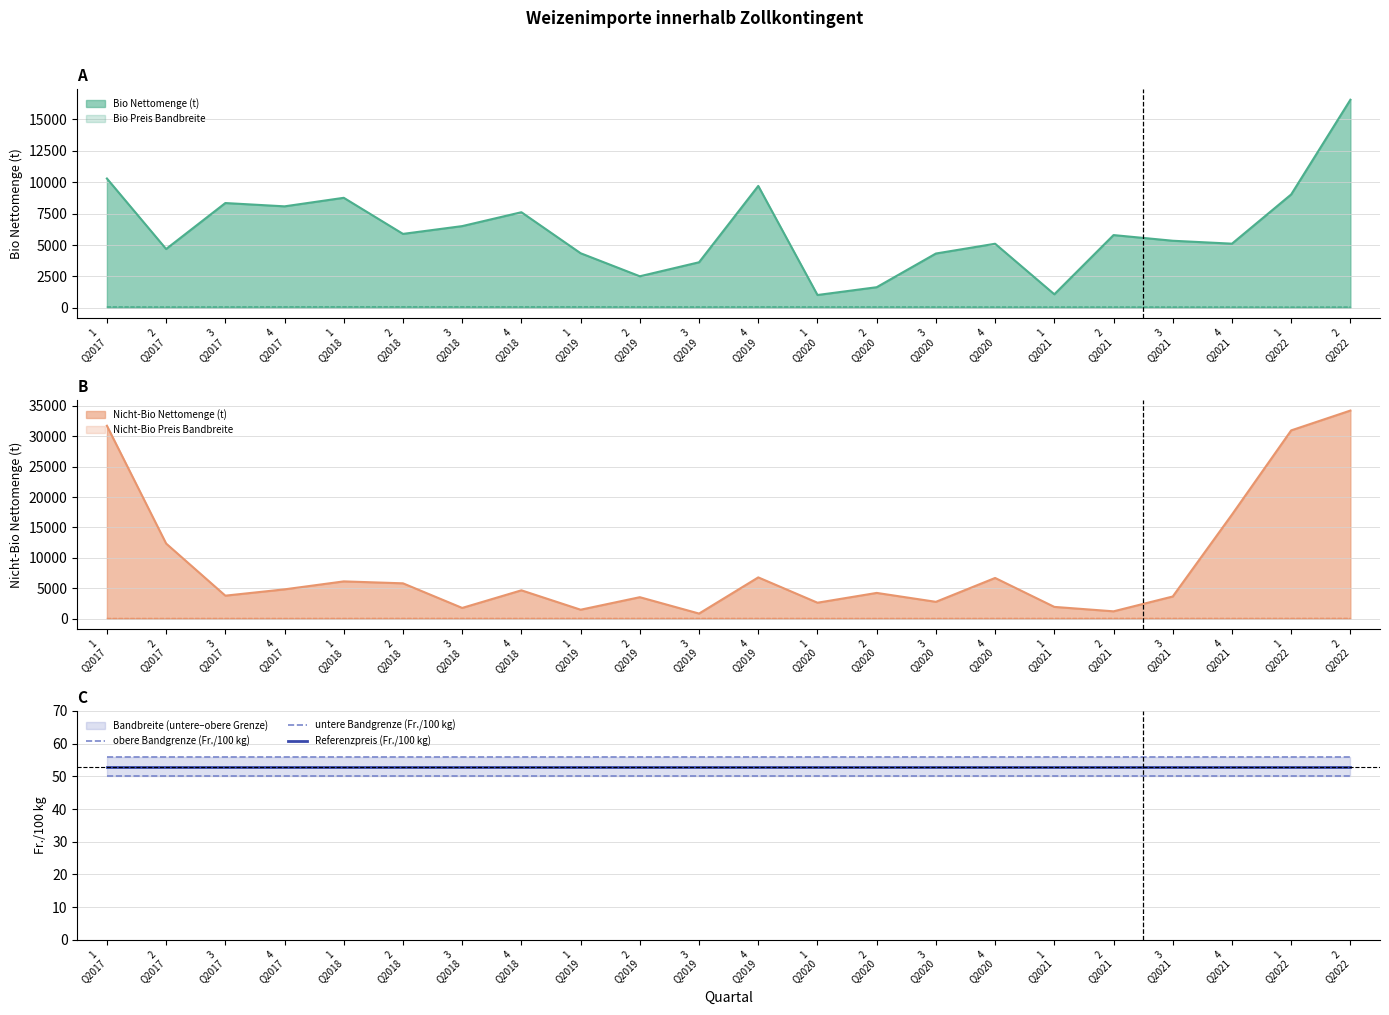

What is the lowest value of the Bio Nettomenge (t) series?

1021.4